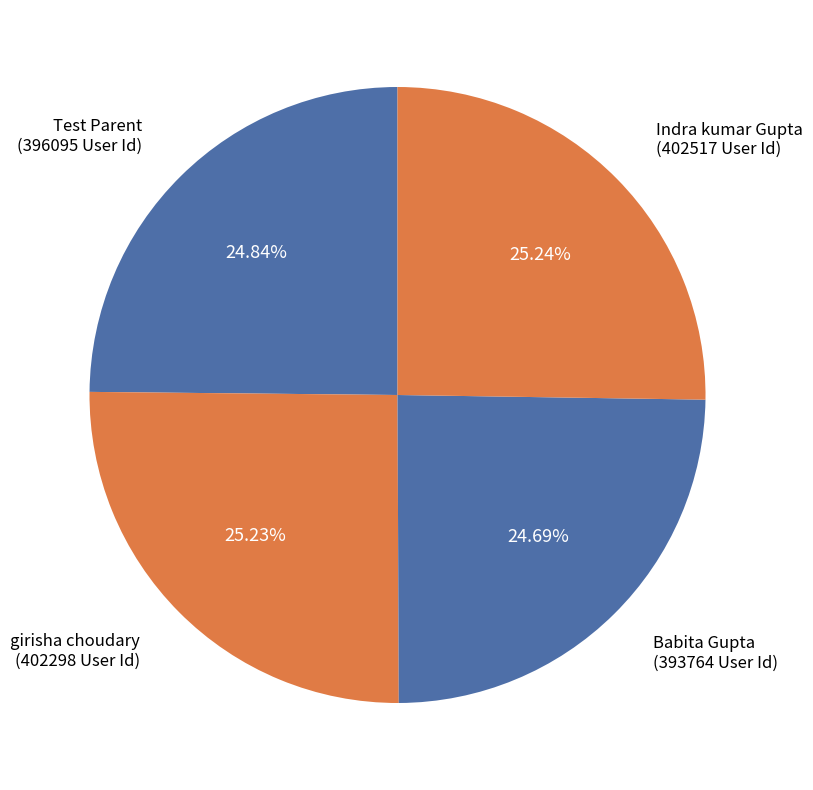

Approximately how many times larger is the value at Test Parent compared to Indra kumar Gupta?

1.0